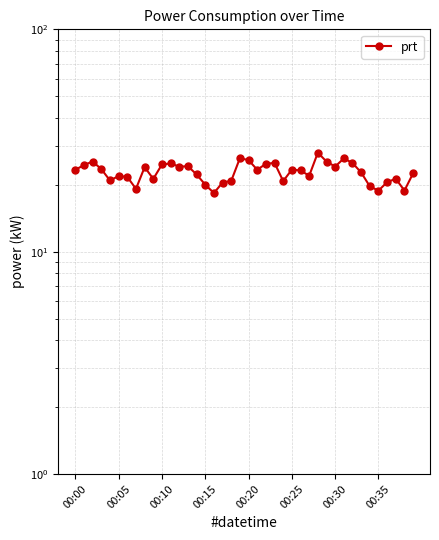

What is the label of the 9th point from the right?

31